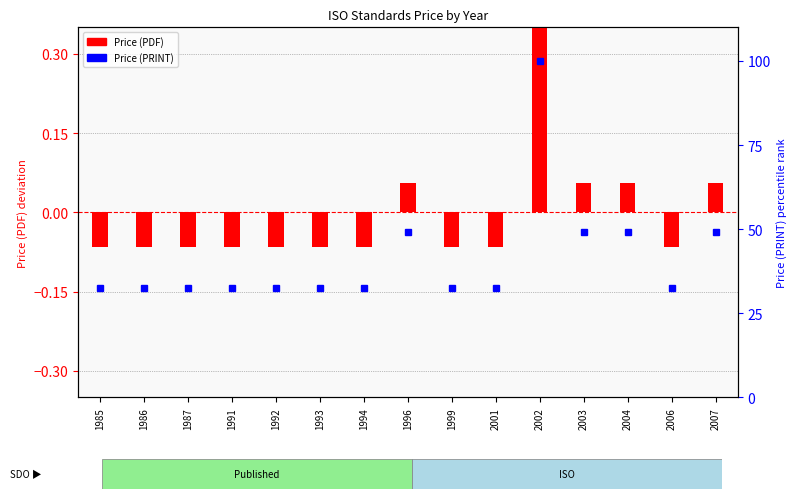

True or false: Price (PRINT) has a value of 45.3 at 1994.

False